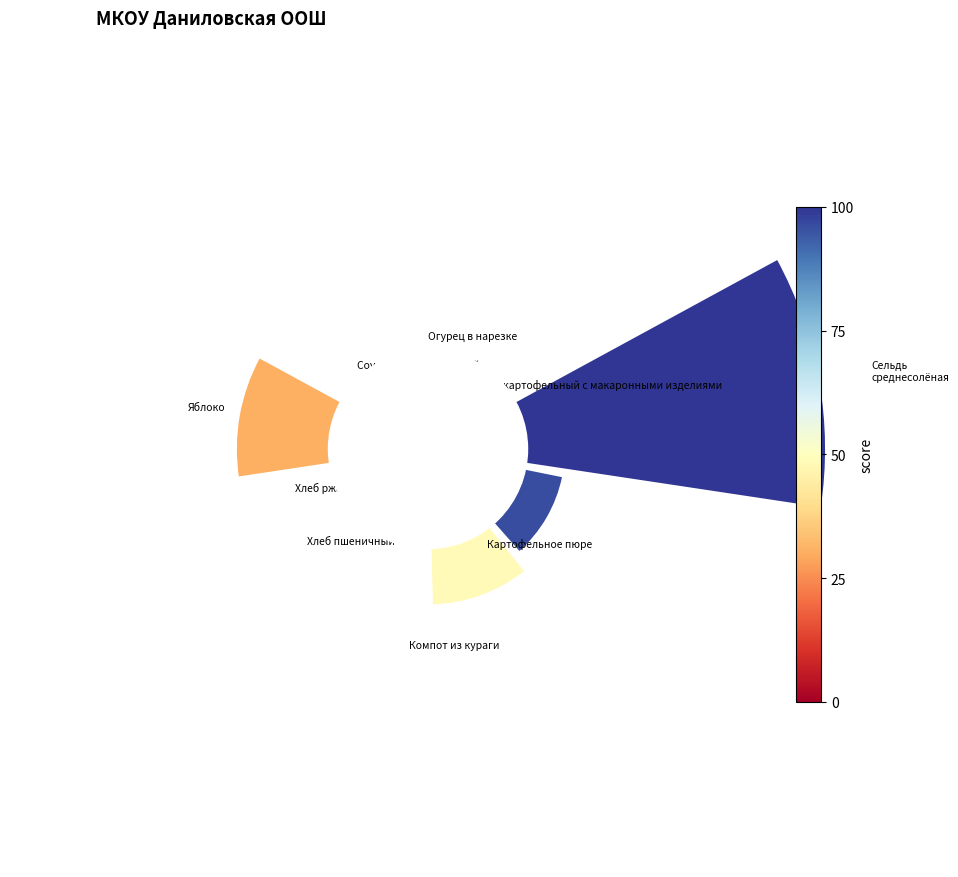

To the nearest percent, what is the difference between the largest and smallest slice percentages?

34%